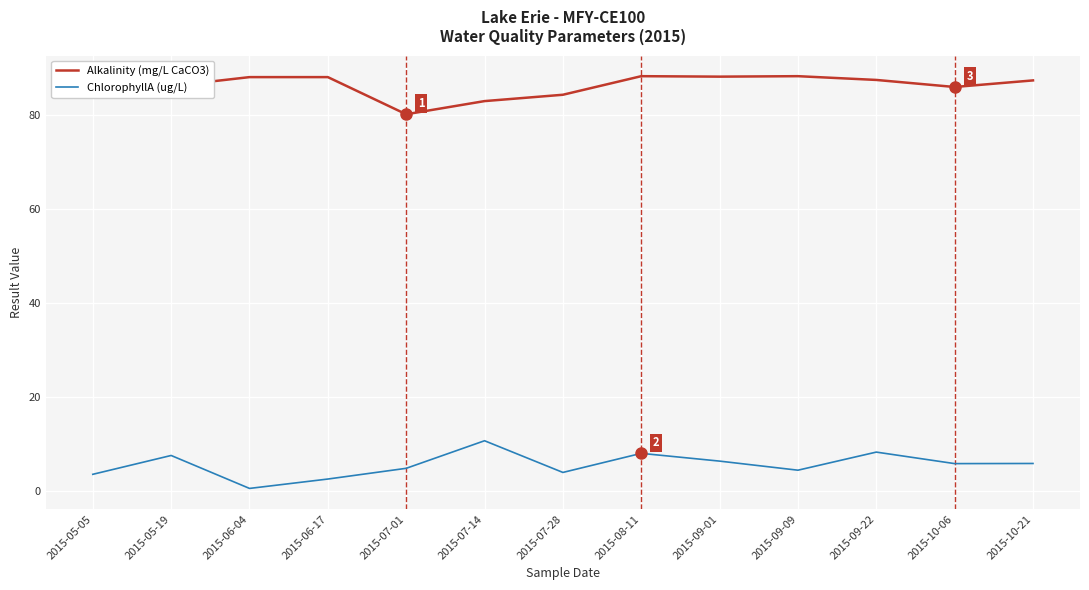

How many interior local peaks does the ChlorophyllA (ug/L) series have?

4